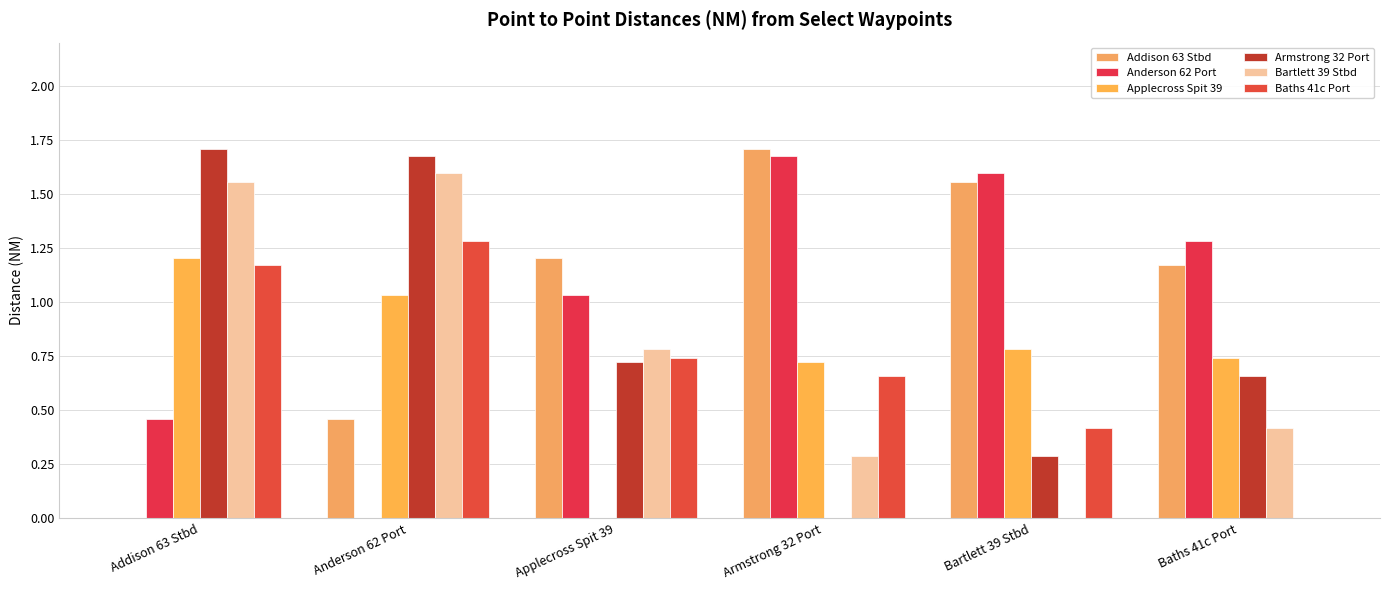

What position from the right is Armstrong 32 Port?

3